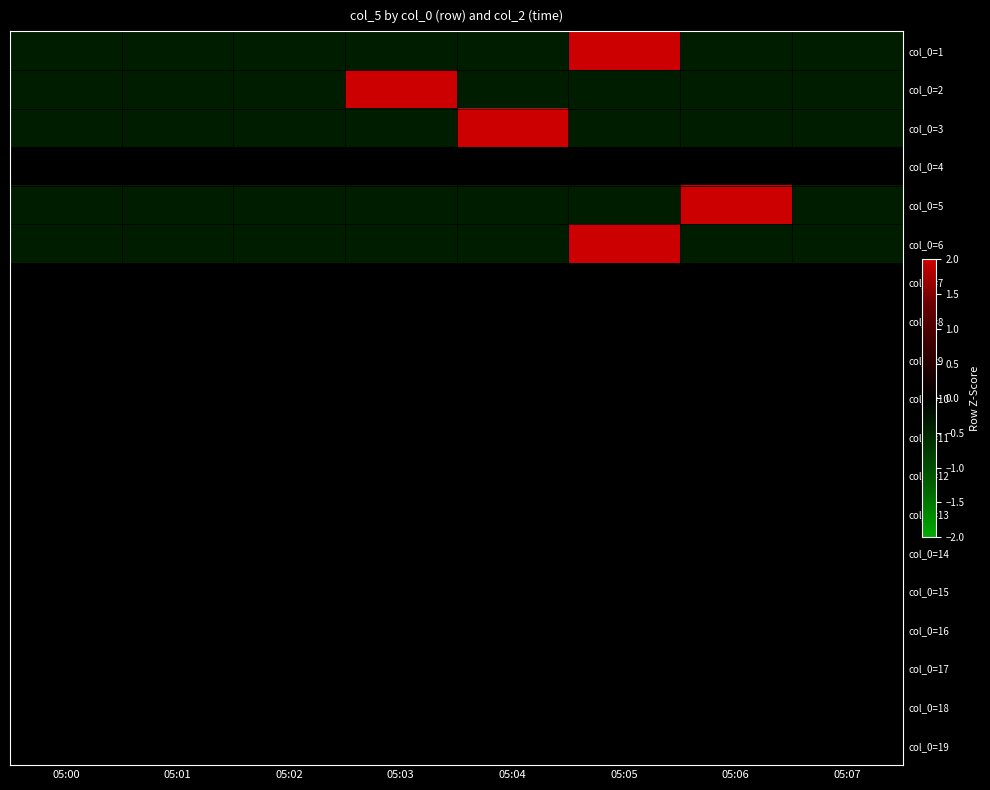

What is the minimum value shown in the chart?

-0.4